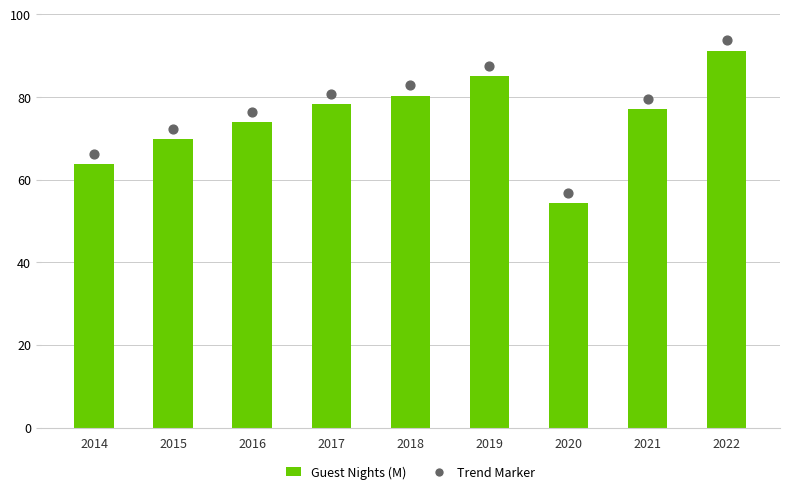

What is the change in value from 2017 to 2019?

+6.8